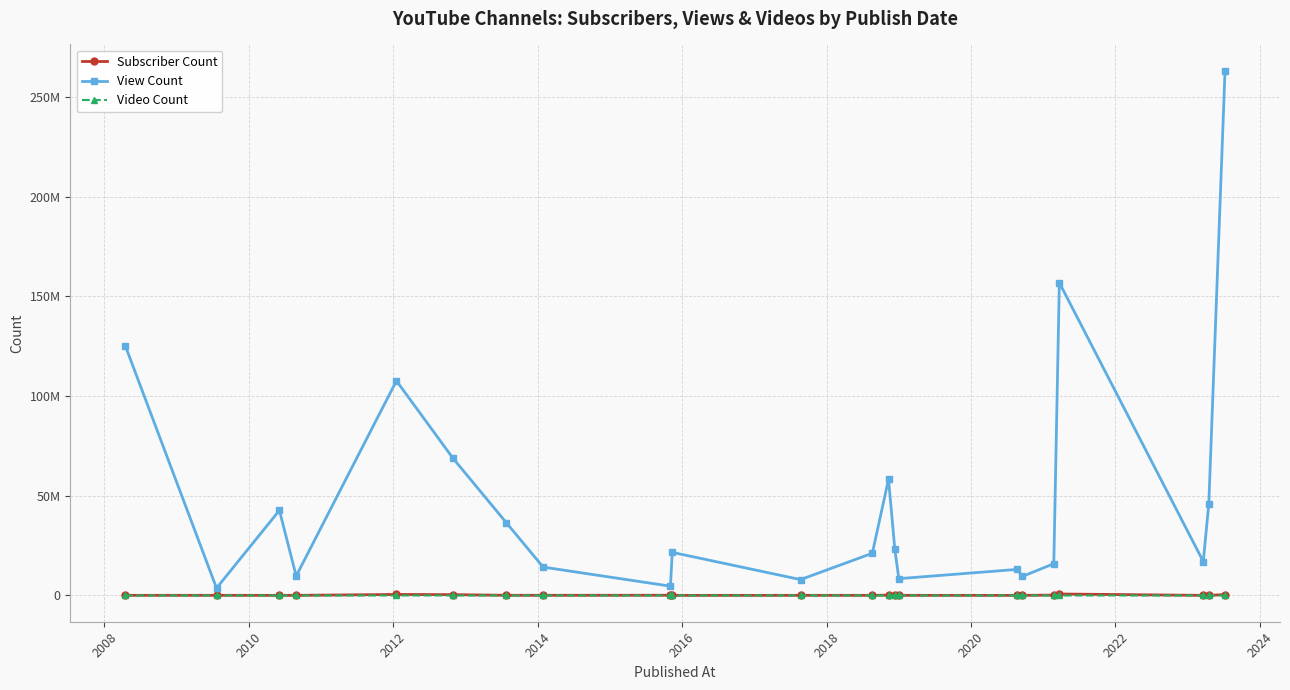

True or false: Subscriber Count has more than 2 interior local peaks.

True